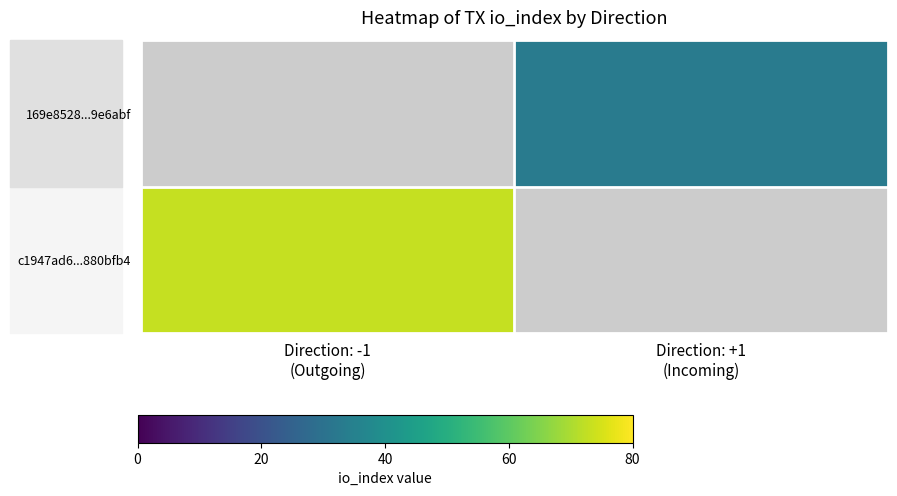

How many positive values does the 169e8528...9e6abf series have?

1